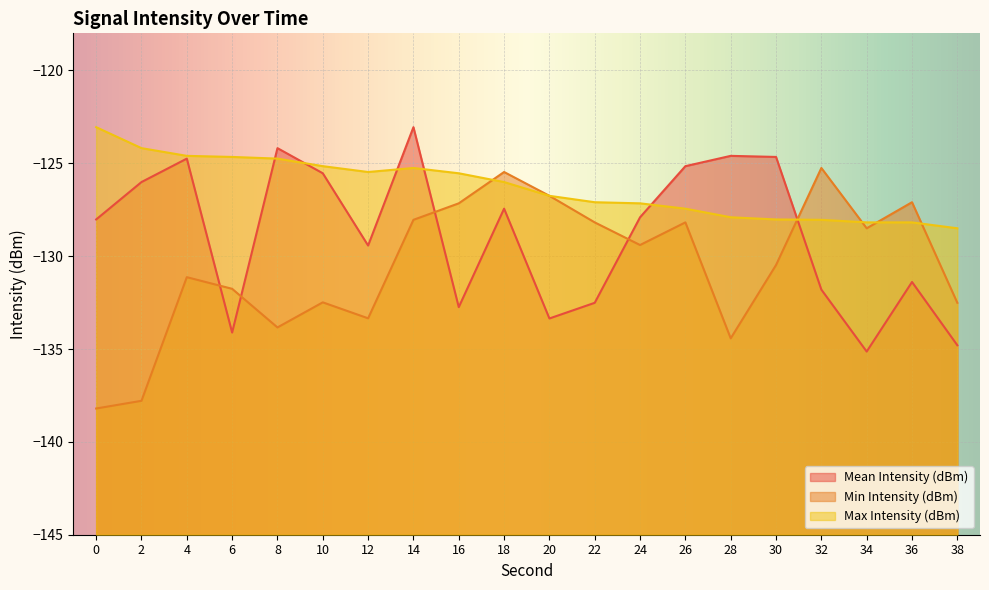

How many intersections are there between Mean Intensity (dBm) and Max Intensity (dBm)?

6